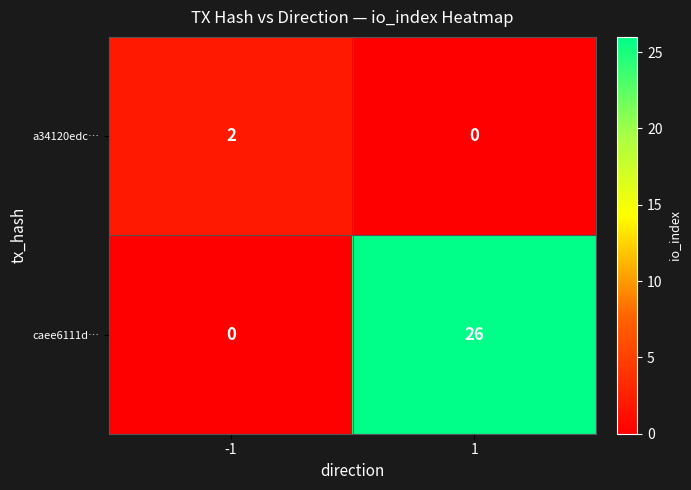

What is the total value across all series at 1?

26